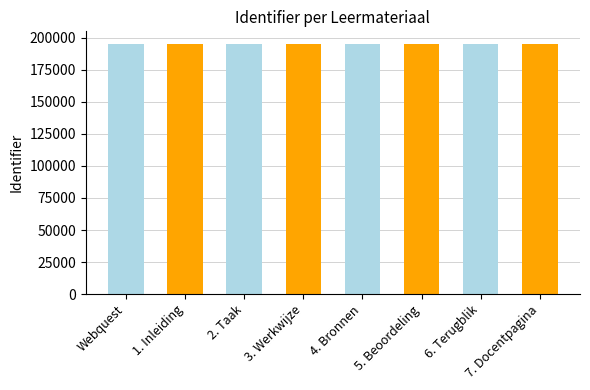

True or false: the data shows 87385 at 4. Bronnen.

False